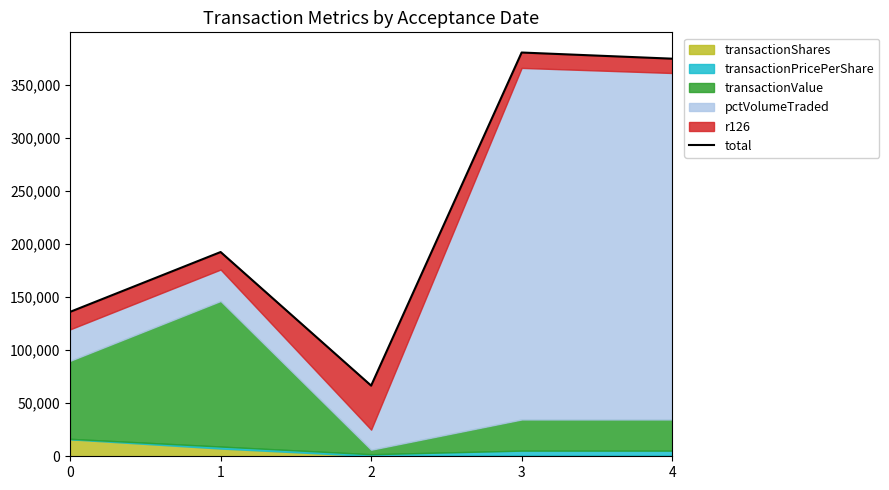

True or false: the data shows 83118.1 at 3.

False